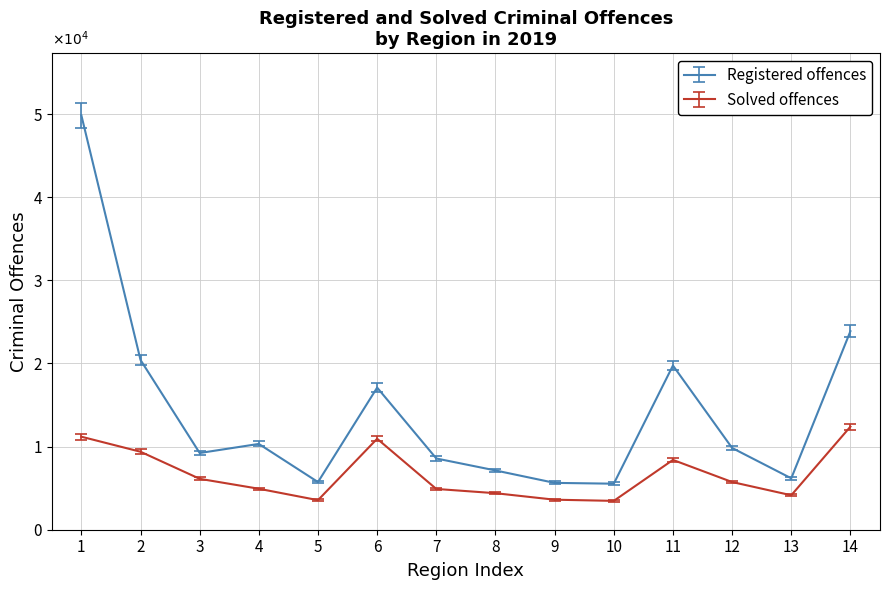

Does the chart display data point markers on the line(s)?

No